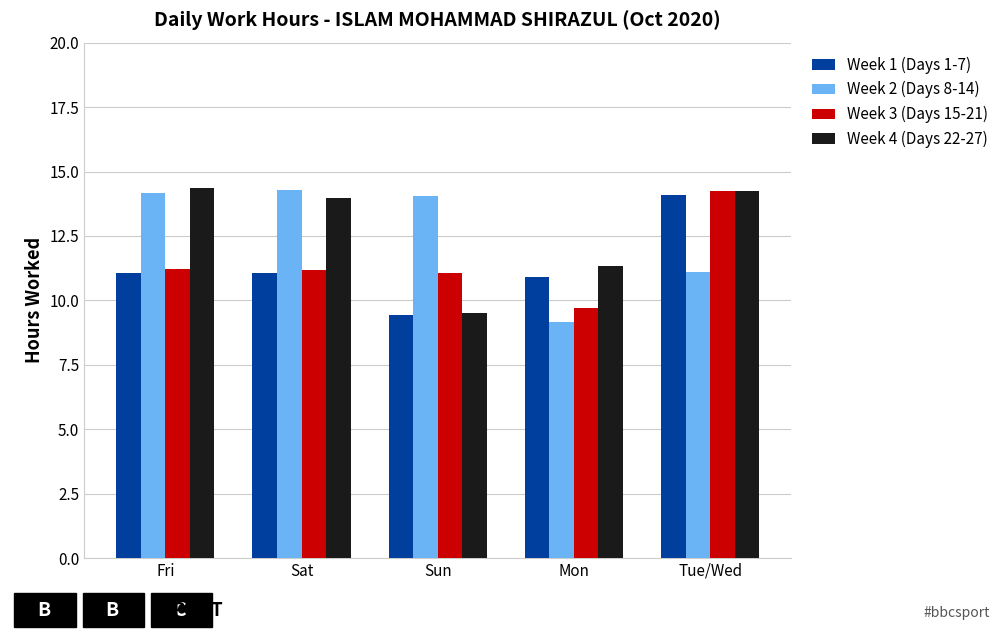

At how many categories does at least one series exceed 12?

4